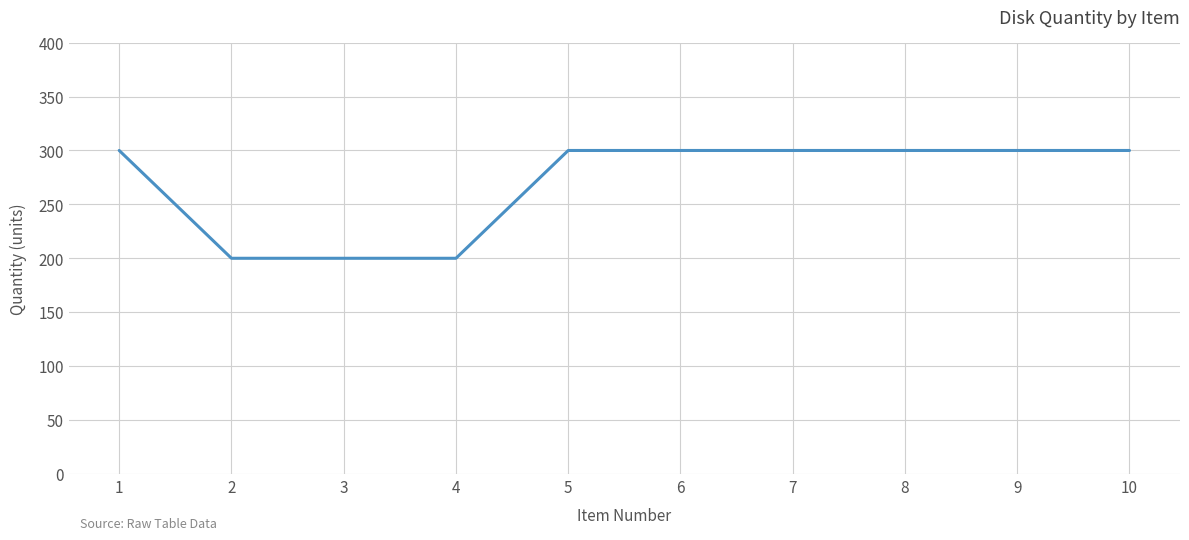

Reading left to right, extract all data points from this chart.

300	200	200	200	300	300	300	300	300	300